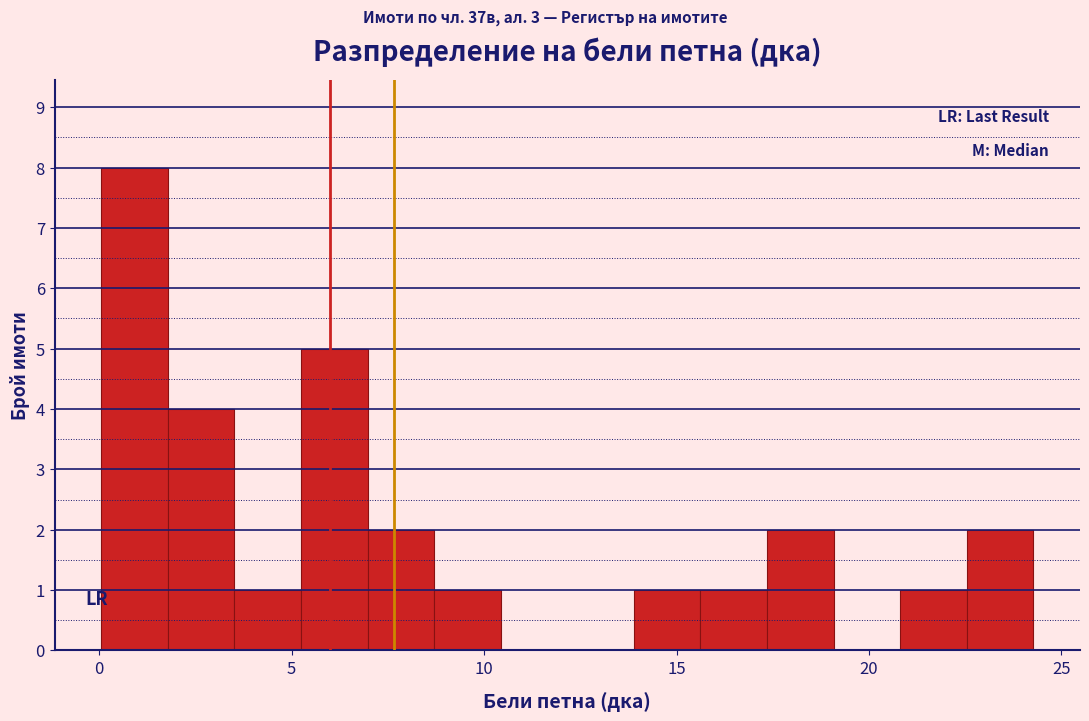

Around what value on the x-axis is the tallest bar? Give the approximate position of its centre, as read against the axis.

1.0